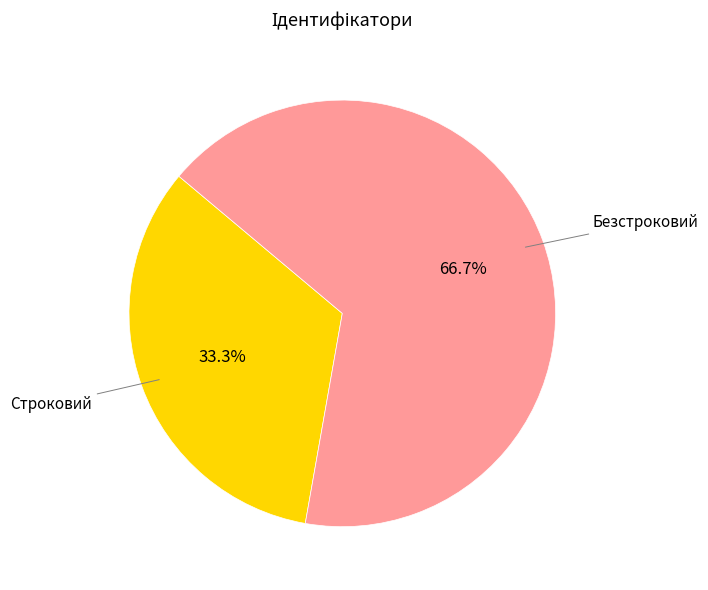

Is there a majority slice in this chart?

Yes